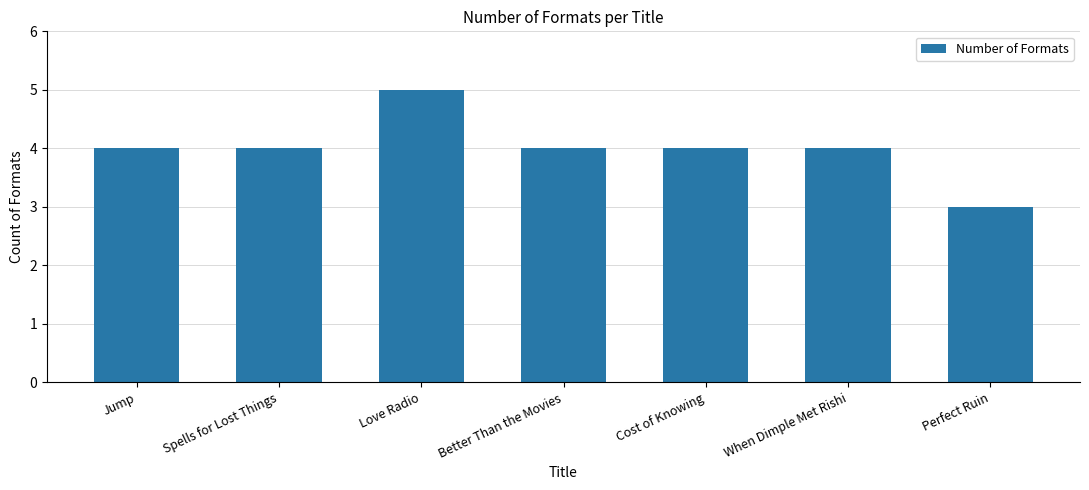

Reading left to right, transcribe all the data shown in this chart.

Jump=4	Spells for Lost Things=4	Love Radio=5	Better Than the Movies=4	Cost of Knowing=4	When Dimple Met Rishi=4	Perfect Ruin=3